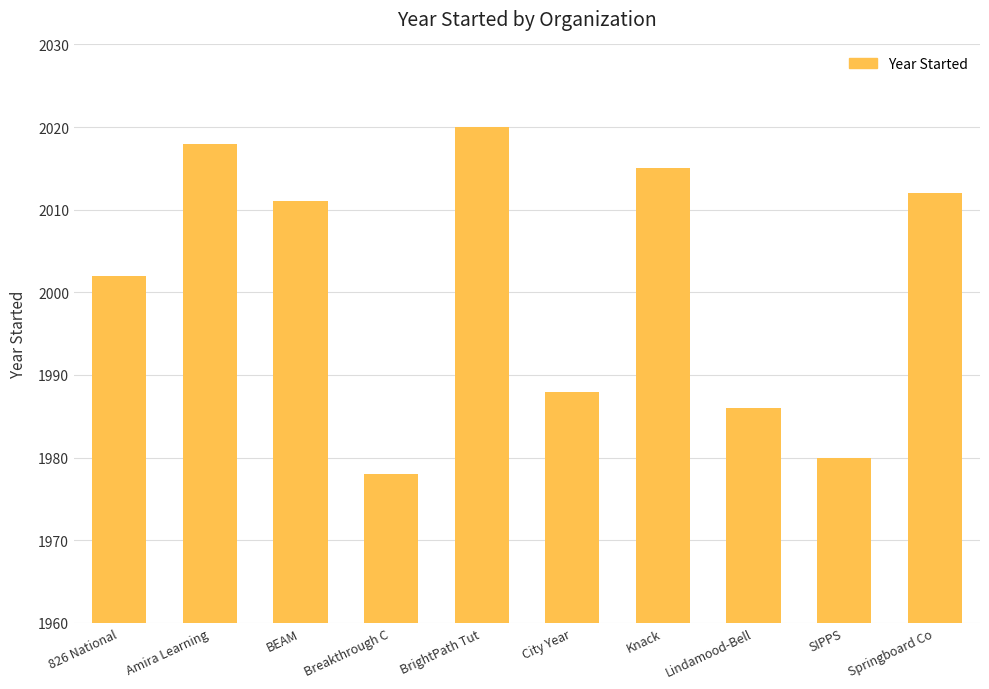

What is the difference between the maximum and minimum values?

42